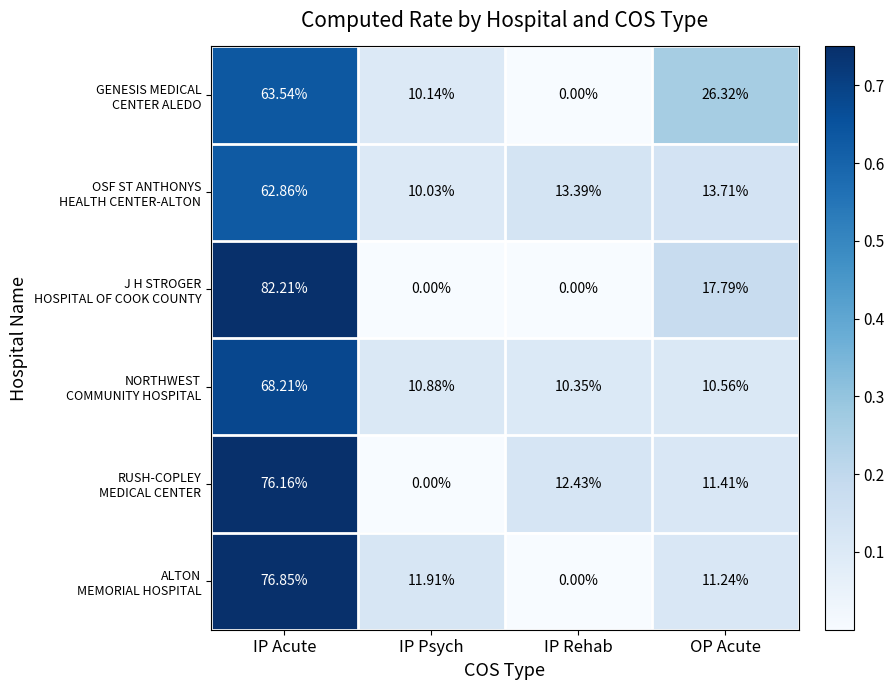

At which category is the sum across all series the highest?

IP Acute